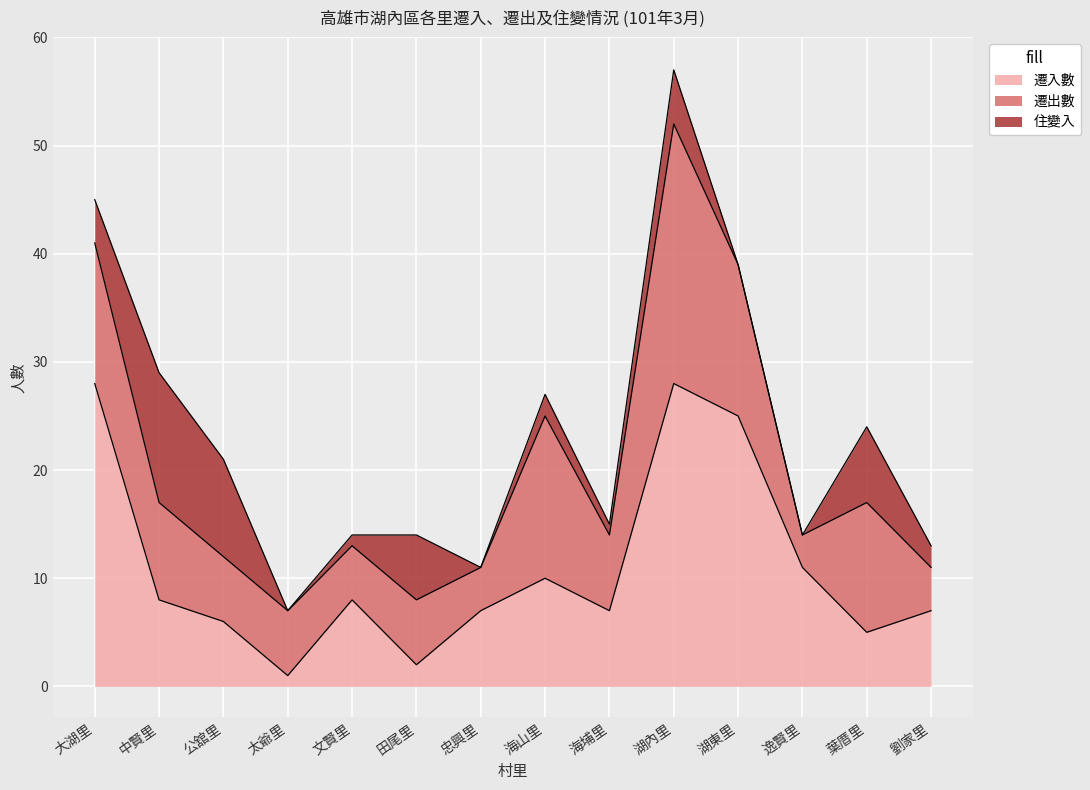

How many series are shown in this chart?

3